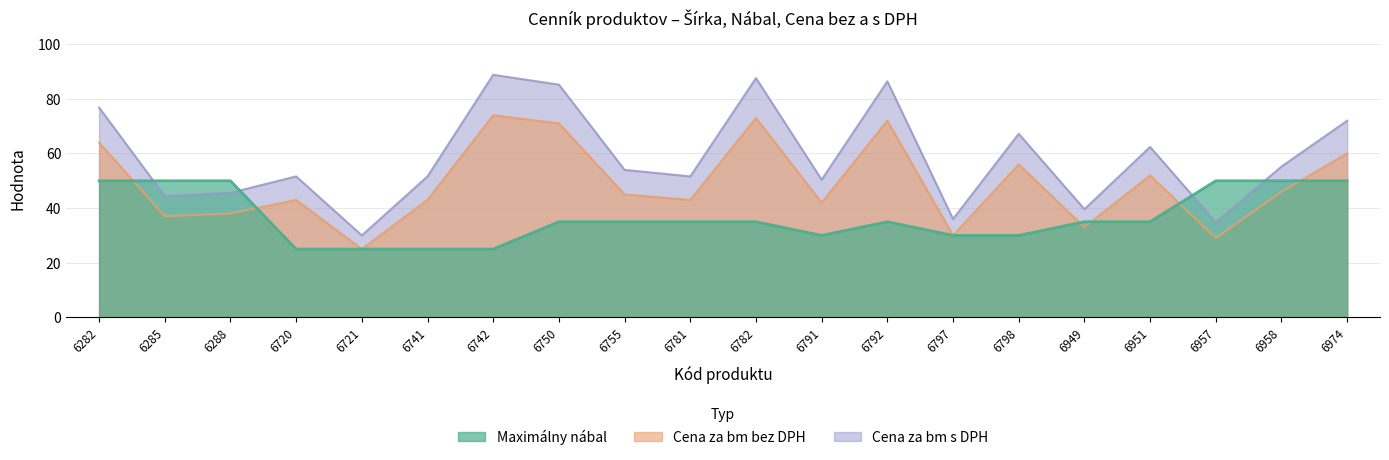

Reading right to left, transcribe all the data shown in this chart.

Maximálny nábal: 50.0	50.0	50.0	35.0	35.0	30.0	30.0	35.0	30.0	35.0	35.0	35.0	35.0	25.0	25.0	25.0	25.0	50.0	50.0	50.0
Cena za bm bez DPH: 72.0	55.2	34.8	62.4	39.6	67.2	36.0	86.4	50.4	87.6	51.6	54.0	85.2	88.8	51.6	30.0	51.6	45.6	44.4	76.8
Cena za bm s DPH: 60.0	46.0	29.0	52.0	33.0	56.0	30.0	72.0	42.0	73.0	43.0	45.0	71.0	74.0	43.0	25.0	43.0	38.0	37.0	64.0